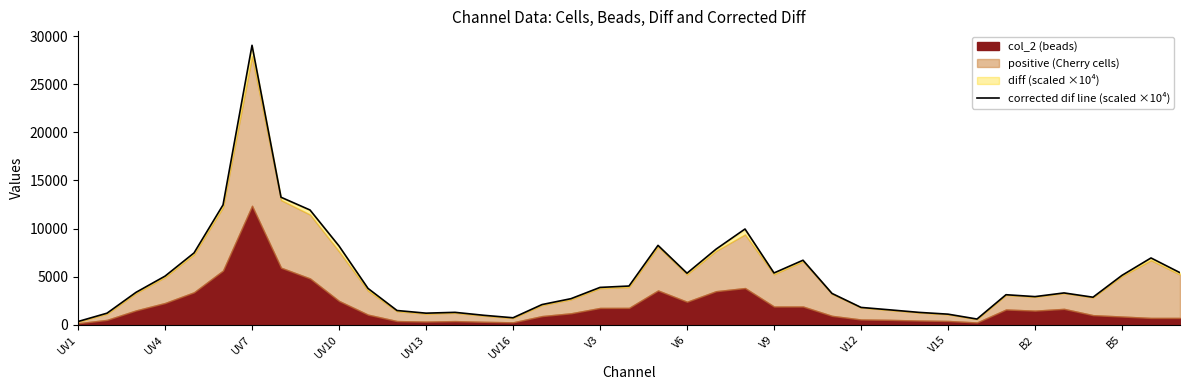

The value of corrected dif line (scaled ×10⁴) at UV4 is 5046.4. True or false?

True